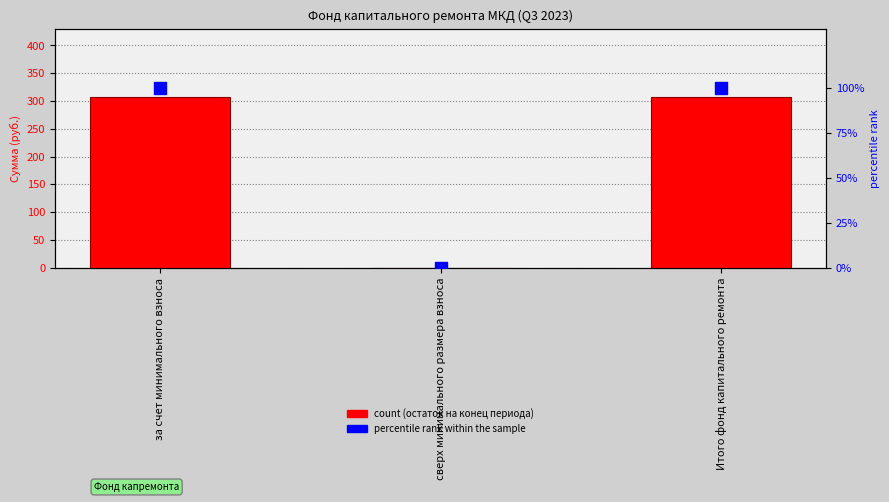

What are all the series names shown in the legend?

Остаток на конец периода, percentile rank within the sample